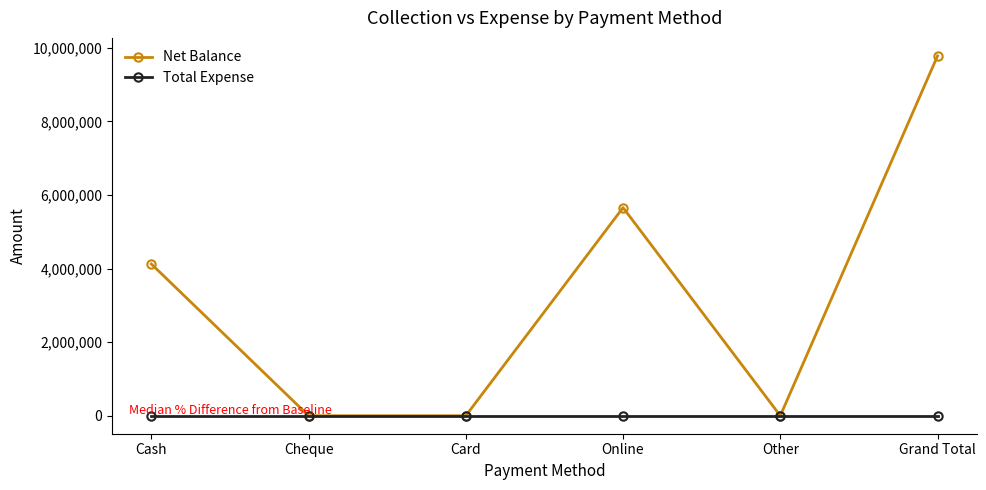

Which series has the widest spread of values?

Net Balance